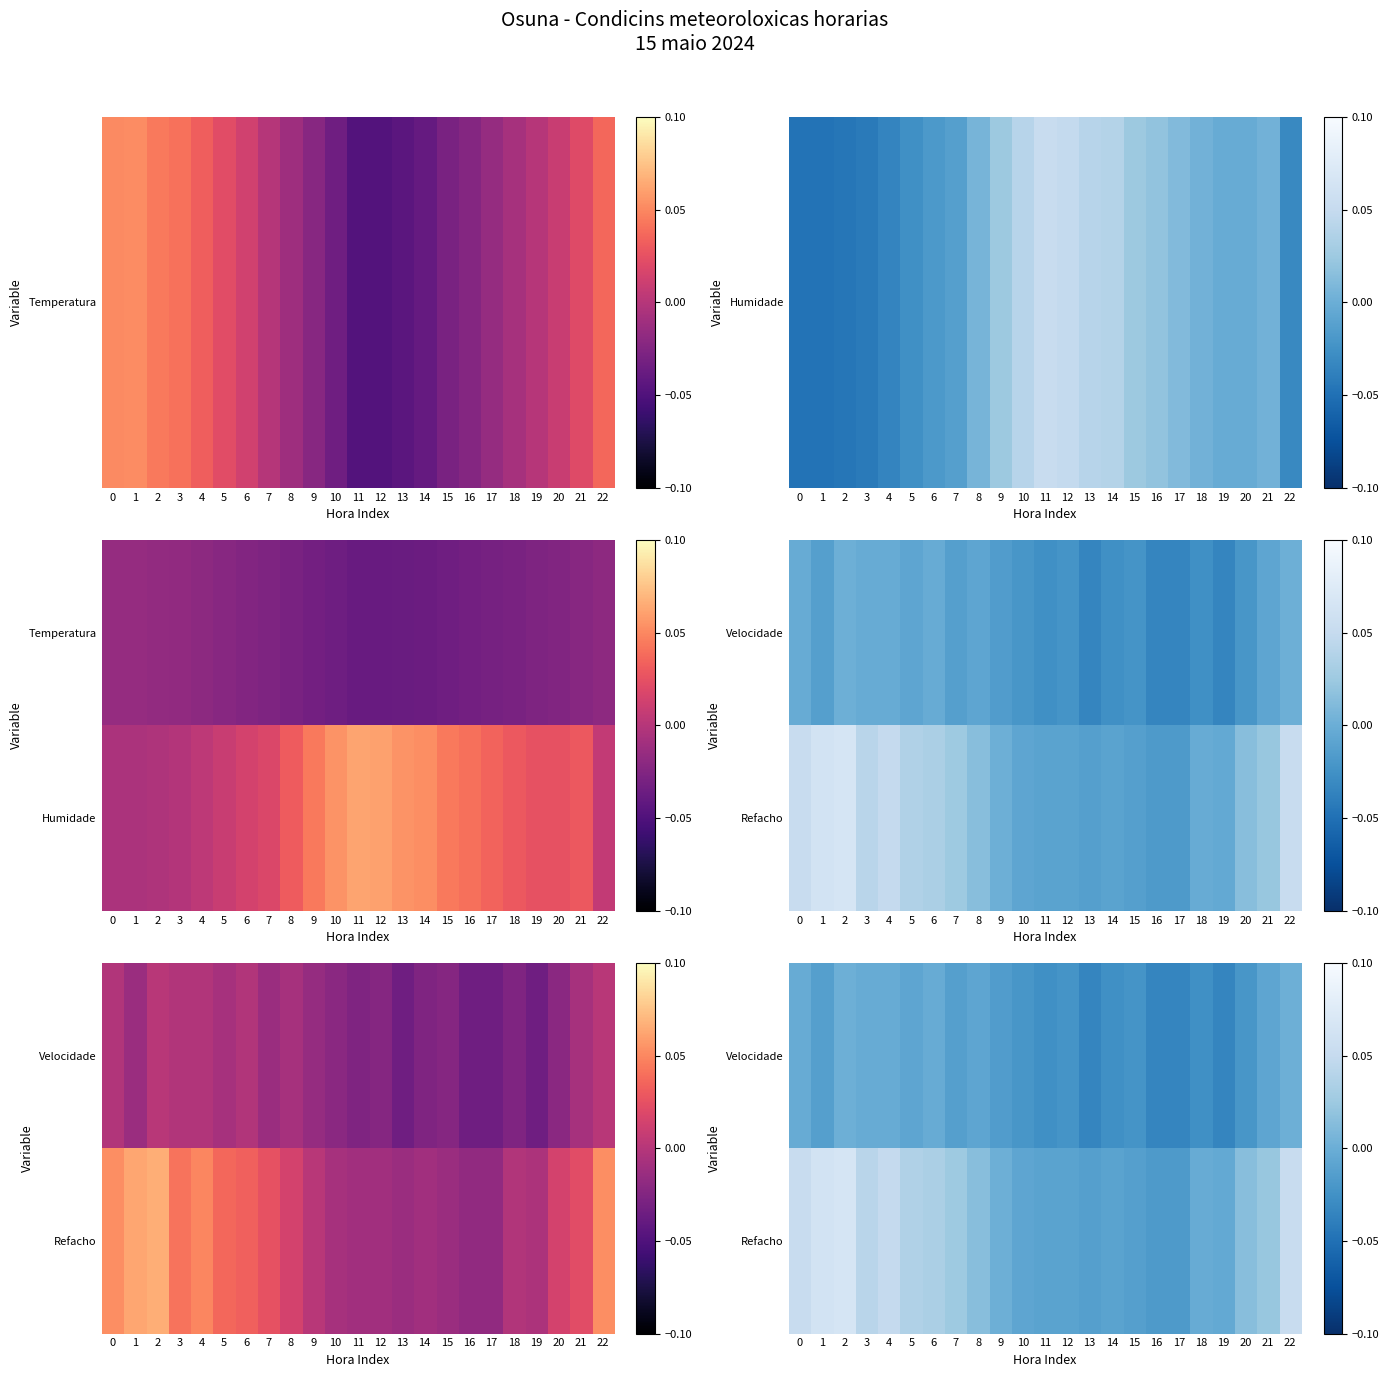

What is the greatest value displayed?

0.1